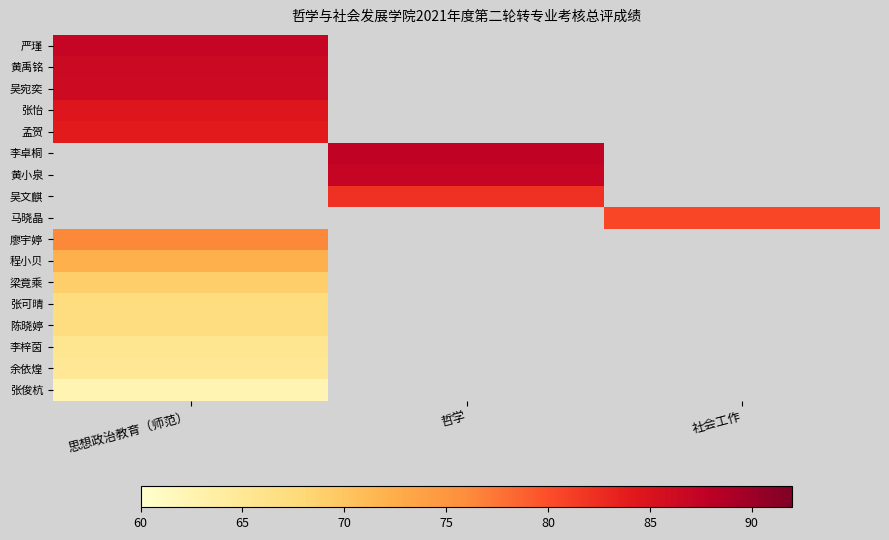

Between 思想政治教育（师范） and 哲学, which is larger?

哲学